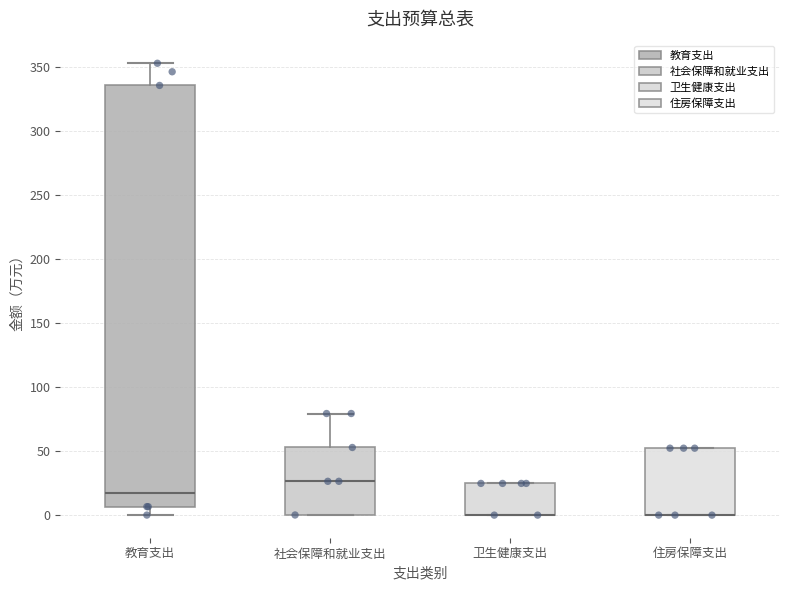

Reading left to right, transcribe this box plot: for each box, give where its median line is, the range the box spans, and where its two whiskers end, as read against the y-axis. The values are not printed on the chart, so give them approximately, as read against the axis.

教育支出: median 15, box 5 to 335, whiskers 0 to 355
社会保障和就业支出: median 25, box 0 to 55, whiskers 0 to 80
卫生健康支出: median 0 (drawn on the box's lower edge), box 0 to 25, whiskers 0 to 25
住房保障支出: median 0 (drawn on the box's lower edge), box 0 to 50, whiskers 0 to 50